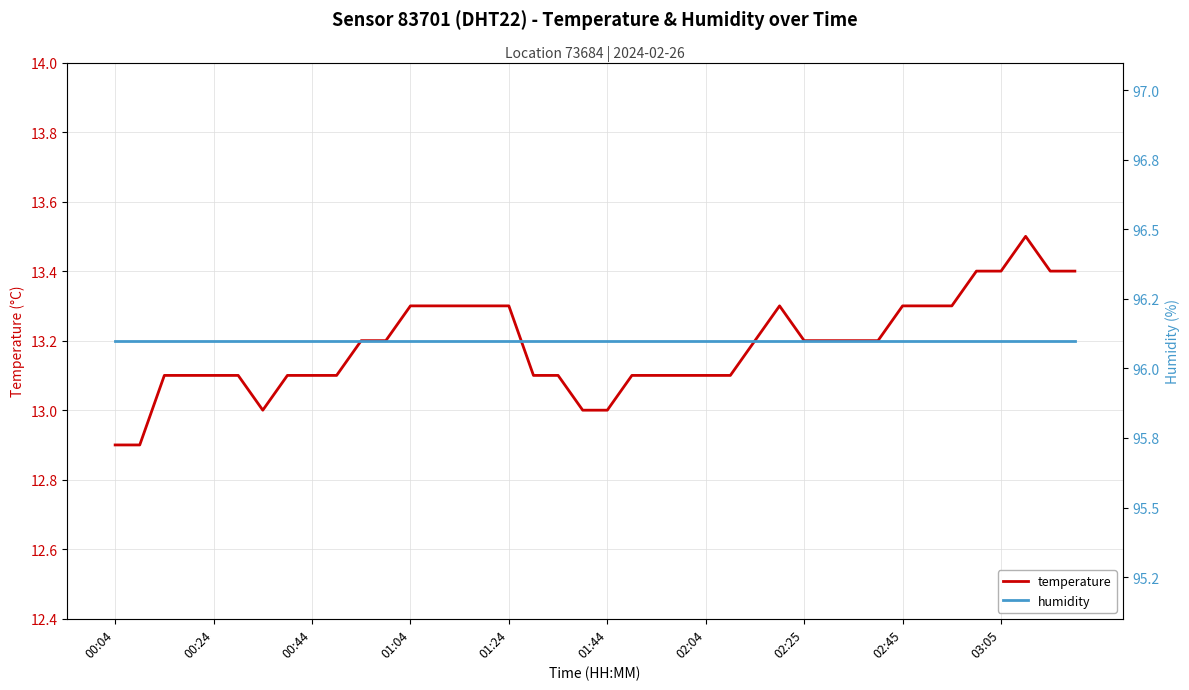

Does the chart display data point markers on the line(s)?

No